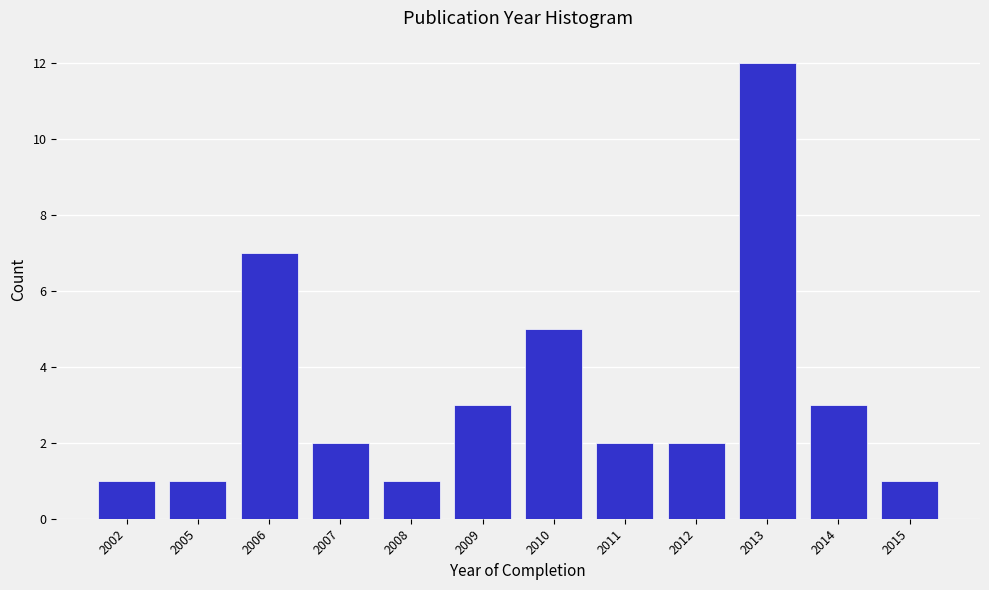

Reading right to left, list all the values displayed in this chart.

1	3	12	2	2	5	3	1	2	7	1	1